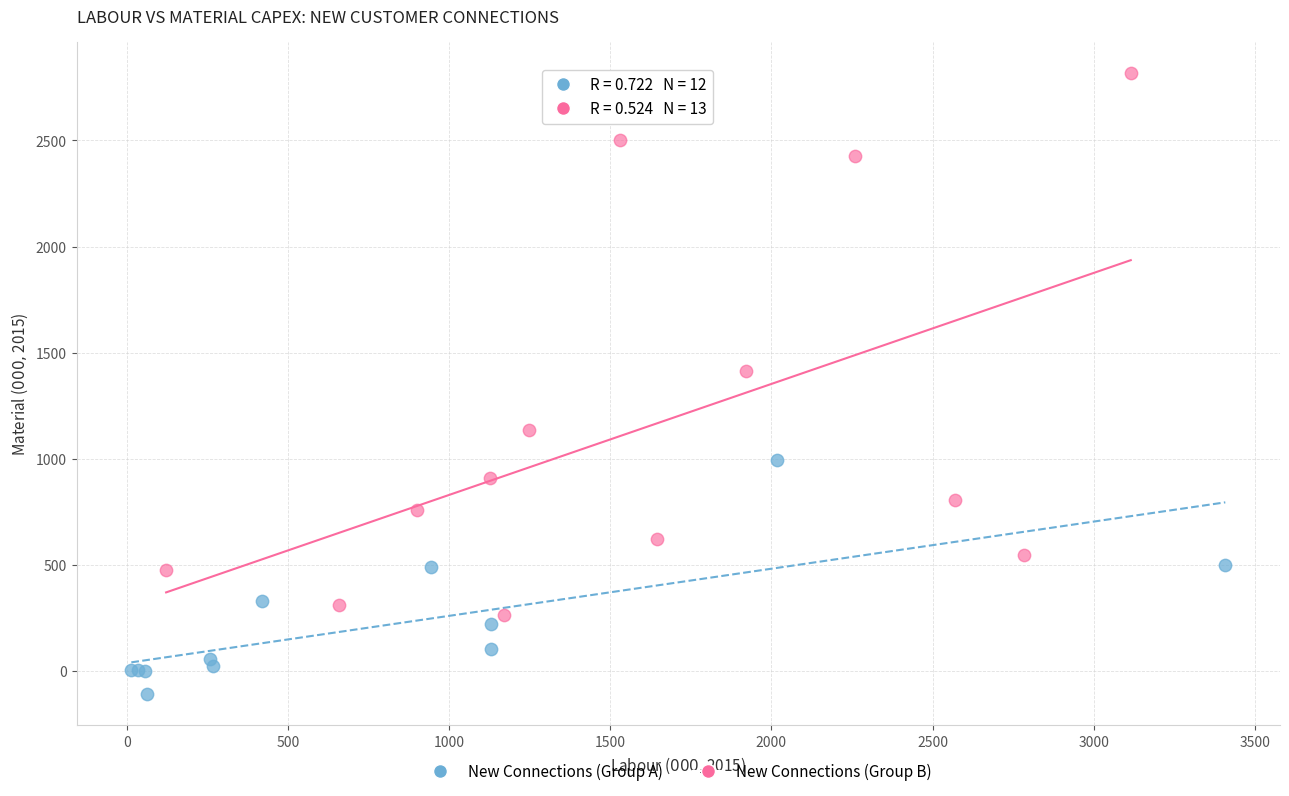

Which series has the largest Y range (max minus min)?

New Connections (Group B)